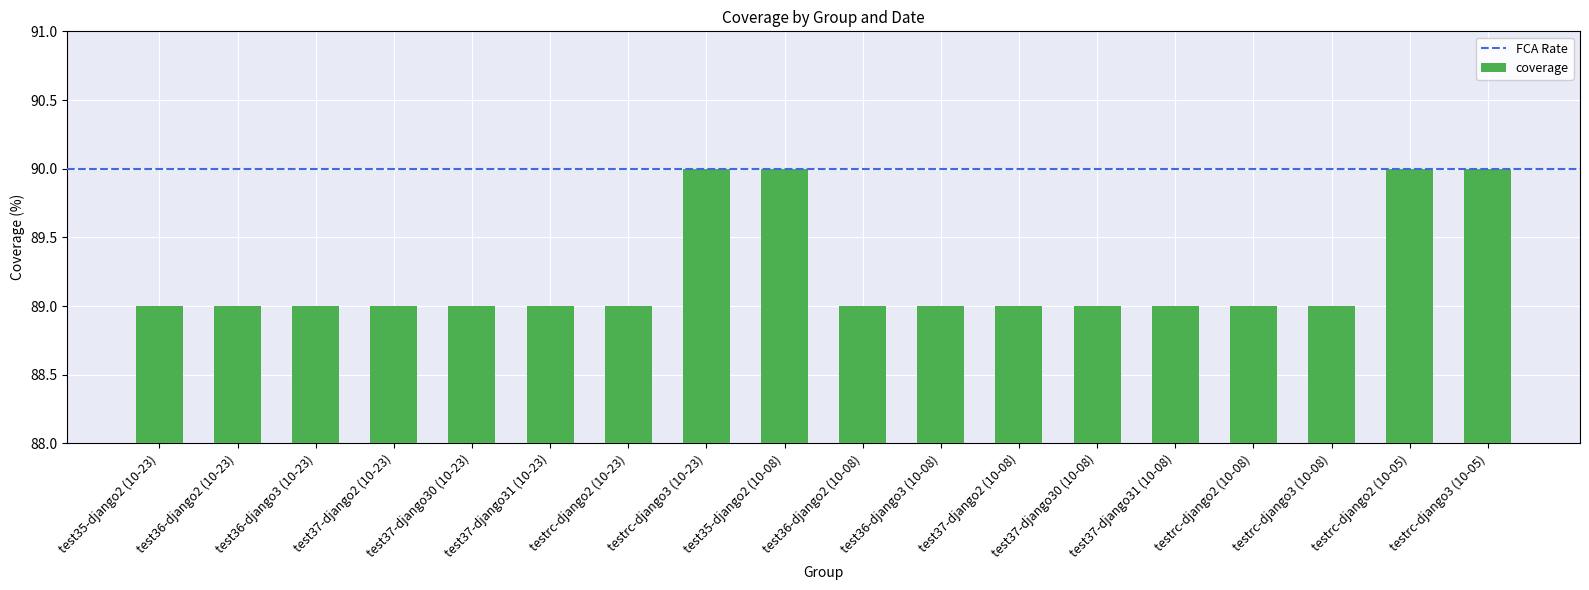

What is the difference between the values at testrc-django2 (10-05) and test37-django31 (10-08)?

1